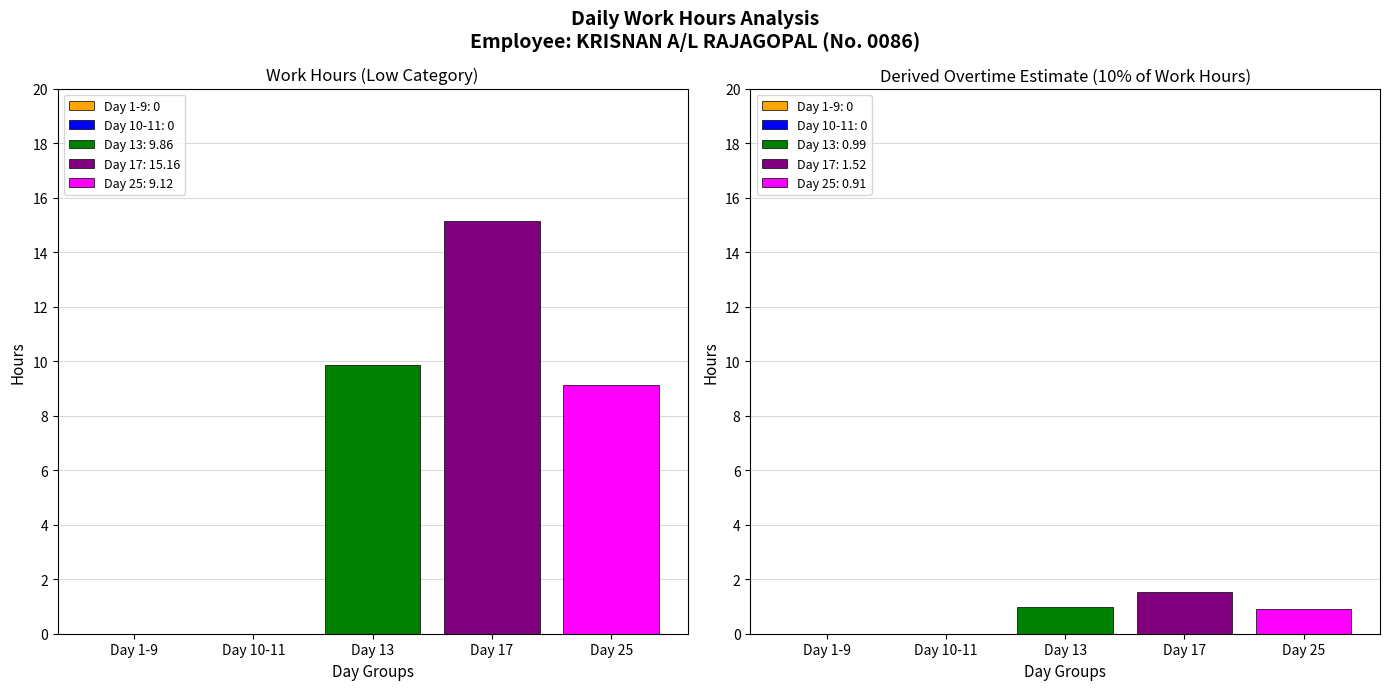

Is the value of Break Total at Day 13 greater than the value of Work Hours (Low) at Day 9?

No